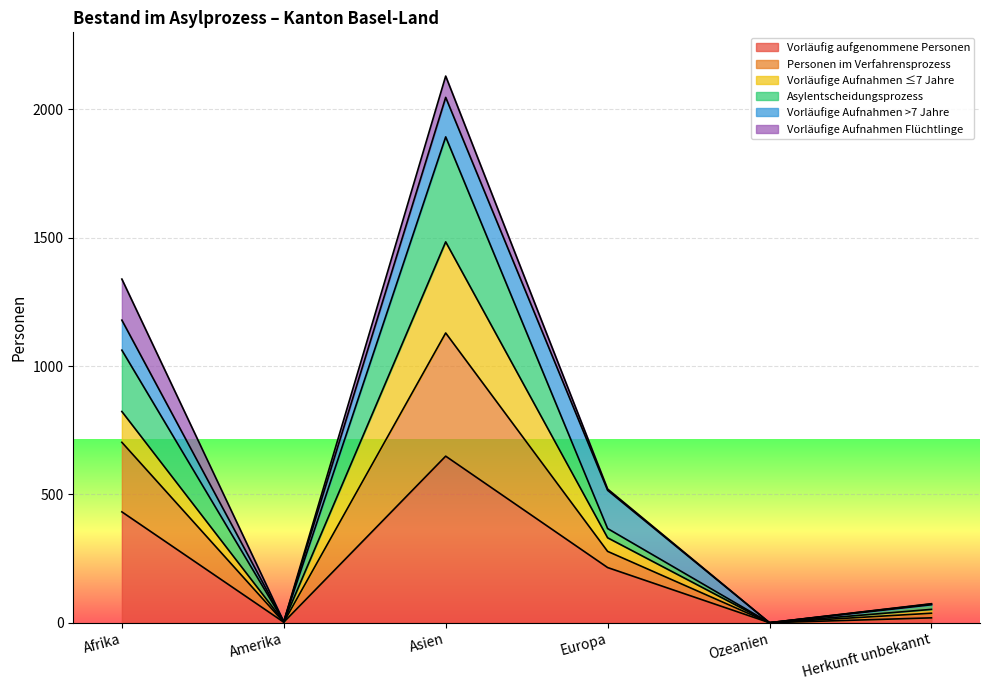

True or false: Asylentscheidungsprozess and Personen im Verfahrensprozess cross at least once.

False